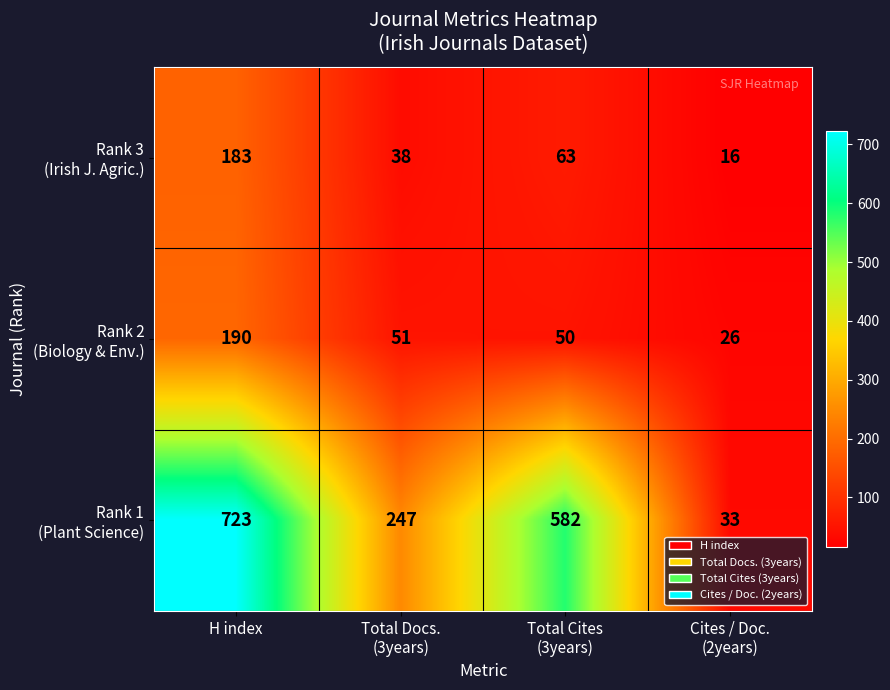

What is the spread (max minus min) of values at H index?

540